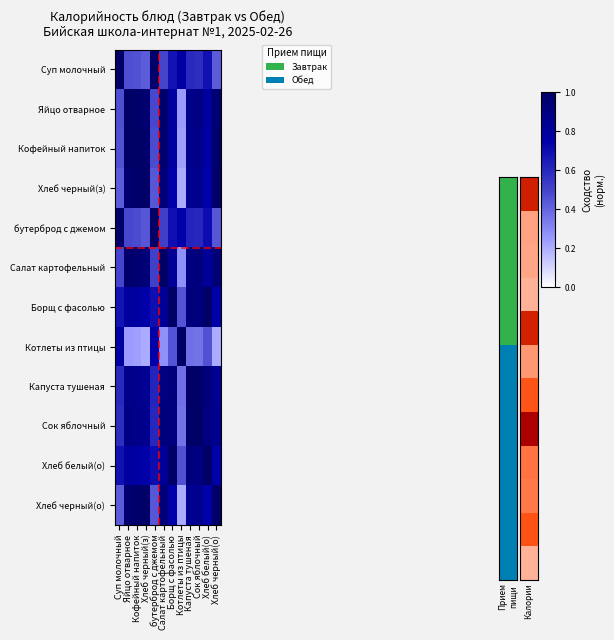

Reading left to right, what are all the values shown in this chart?

Суп молочный: Суп молочный=1.0	Яйцо отварное=0.5	Кофейный напиток=0.5	Хлеб черный(з)=0.4	бутерброд с джемом=1.0	Салат картофельный=0.5	Борщ с фасолью=0.7	Котлеты из птицы=0.8	Капуста тушеная=0.6	Сок яблочный=0.6	Хлеб белый(о)=0.7	Хлеб черный(о)=0.4
Яйцо отварное: Суп молочный=0.5	Яйцо отварное=1.0	Кофейный напиток=1.0	Хлеб черный(з)=1.0	бутерброд с джемом=0.5	Салат картофельный=1.0	Борщ с фасолью=0.8	Котлеты из птицы=0.2	Капуста тушеная=0.9	Сок яблочный=0.9	Хлеб белый(о)=0.8	Хлеб черный(о)=1.0
Кофейный напиток: Суп молочный=0.5	Яйцо отварное=1.0	Кофейный напиток=1.0	Хлеб черный(з)=1.0	бутерброд с джемом=0.5	Салат картофельный=1.0	Борщ с фасолью=0.8	Котлеты из птицы=0.2	Капуста тушеная=0.9	Сок яблочный=0.9	Хлеб белый(о)=0.8	Хлеб черный(о)=1.0
Хлеб черный(з): Суп молочный=0.4	Яйцо отварное=1.0	Кофейный напиток=1.0	Хлеб черный(з)=1.0	бутерброд с джемом=0.4	Салат картофельный=0.9	Борщ с фасолью=0.7	Котлеты из птицы=0.2	Капуста тушеная=0.8	Сок яблочный=0.8	Хлеб белый(о)=0.7	Хлеб черный(о)=1.0
бутерброд с джемом: Суп молочный=1.0	Яйцо отварное=0.5	Кофейный напиток=0.5	Хлеб черный(з)=0.4	бутерброд с джемом=1.0	Салат картофельный=0.5	Борщ с фасолью=0.7	Котлеты из птицы=0.8	Капуста тушеная=0.6	Сок яблочный=0.6	Хлеб белый(о)=0.7	Хлеб черный(о)=0.4
Салат картофельный: Суп молочный=0.5	Яйцо отварное=1.0	Кофейный напиток=1.0	Хлеб черный(з)=0.9	бутерброд с джемом=0.5	Салат картофельный=1.0	Борщ с фасолью=0.8	Котлеты из птицы=0.3	Капуста тушеная=0.9	Сок яблочный=0.9	Хлеб белый(о)=0.8	Хлеб черный(о)=0.9
Борщ с фасолью: Суп молочный=0.7	Яйцо отварное=0.8	Кофейный напиток=0.8	Хлеб черный(з)=0.7	бутерброд с джемом=0.7	Салат картофельный=0.8	Борщ с фасолью=1.0	Котлеты из птицы=0.5	Капуста тушеная=0.9	Сок яблочный=0.9	Хлеб белый(о)=1.0	Хлеб черный(о)=0.7
Котлеты из птицы: Суп молочный=0.8	Яйцо отварное=0.2	Кофейный напиток=0.2	Хлеб черный(з)=0.2	бутерброд с джемом=0.8	Салат картофельный=0.3	Борщ с фасолью=0.5	Котлеты из птицы=1.0	Капуста тушеная=0.4	Сок яблочный=0.4	Хлеб белый(о)=0.5	Хлеб черный(о)=0.2
Капуста тушеная: Суп молочный=0.6	Яйцо отварное=0.9	Кофейный напиток=0.9	Хлеб черный(з)=0.8	бутерброд с джемом=0.6	Салат картофельный=0.9	Борщ с фасолью=0.9	Котлеты из птицы=0.4	Капуста тушеная=1.0	Сок яблочный=1.0	Хлеб белый(о)=0.9	Хлеб черный(о)=0.8
Сок яблочный: Суп молочный=0.6	Яйцо отварное=0.9	Кофейный напиток=0.9	Хлеб черный(з)=0.8	бутерброд с джемом=0.6	Салат картофельный=0.9	Борщ с фасолью=0.9	Котлеты из птицы=0.4	Капуста тушеная=1.0	Сок яблочный=1.0	Хлеб белый(о)=0.9	Хлеб черный(о)=0.8
Хлеб белый(о): Суп молочный=0.7	Яйцо отварное=0.8	Кофейный напиток=0.8	Хлеб черный(з)=0.7	бутерброд с джемом=0.7	Салат картофельный=0.8	Борщ с фасолью=1.0	Котлеты из птицы=0.5	Капуста тушеная=0.9	Сок яблочный=0.9	Хлеб белый(о)=1.0	Хлеб черный(о)=0.7
Хлеб черный(о): Суп молочный=0.4	Яйцо отварное=1.0	Кофейный напиток=1.0	Хлеб черный(з)=1.0	бутерброд с джемом=0.4	Салат картофельный=0.9	Борщ с фасолью=0.7	Котлеты из птицы=0.2	Капуста тушеная=0.8	Сок яблочный=0.8	Хлеб белый(о)=0.7	Хлеб черный(о)=1.0